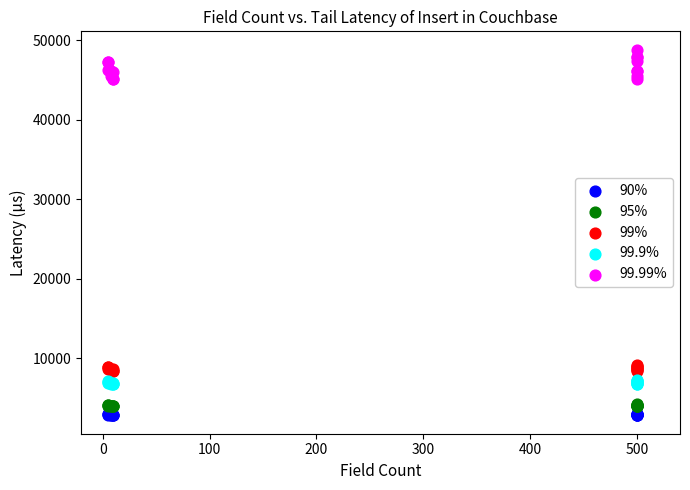

Which series has the widest spread of Y values?

99.99%